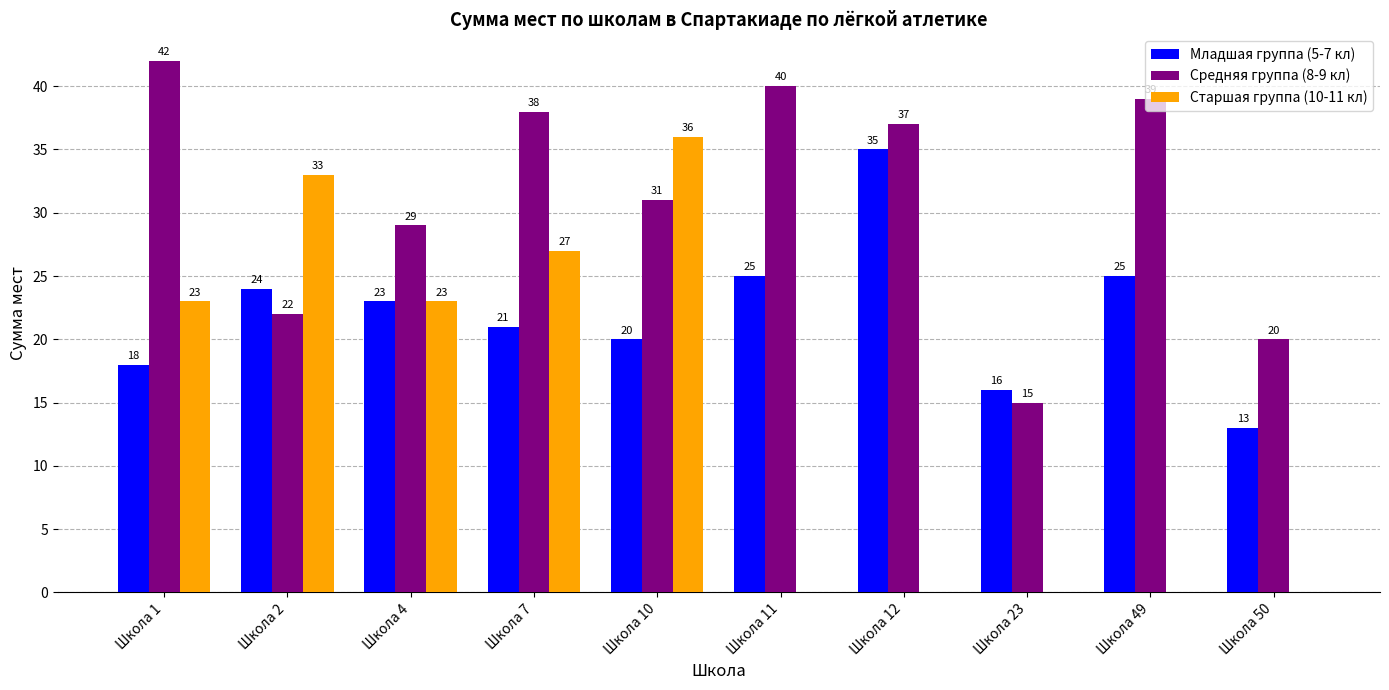

Which series has the largest total across all categories?

Средняя группа (8-9 кл)